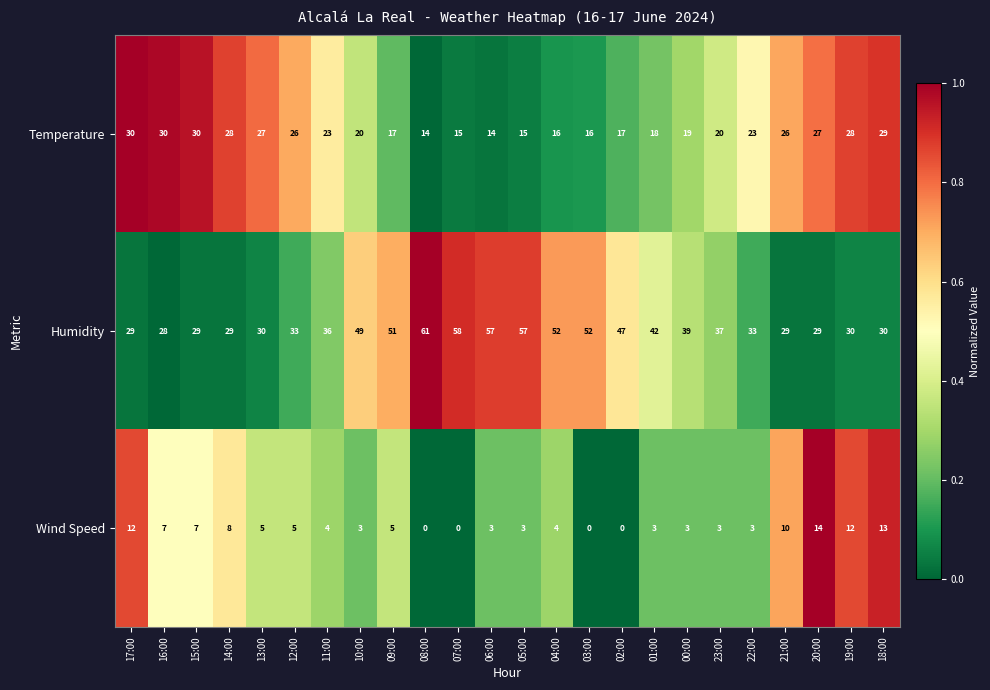

The Temperature series shows 18 at 18:00. True or false?

False